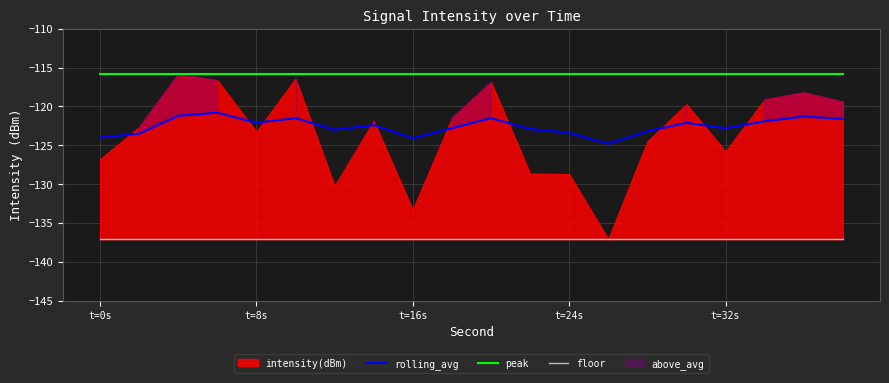

Does the chart display data point markers on the line(s)?

No